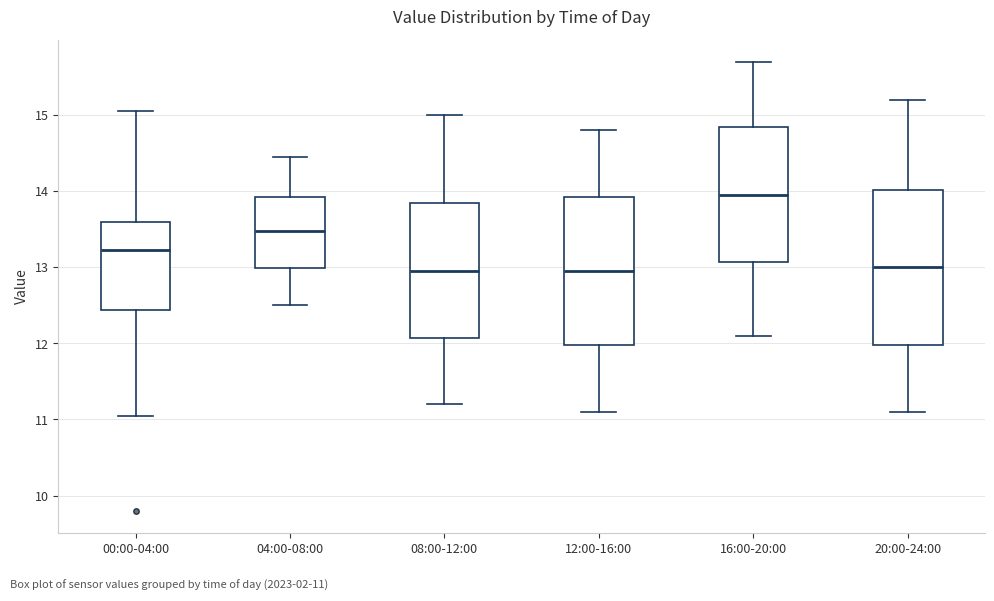

Which box has the highest median line?

16:00-20:00